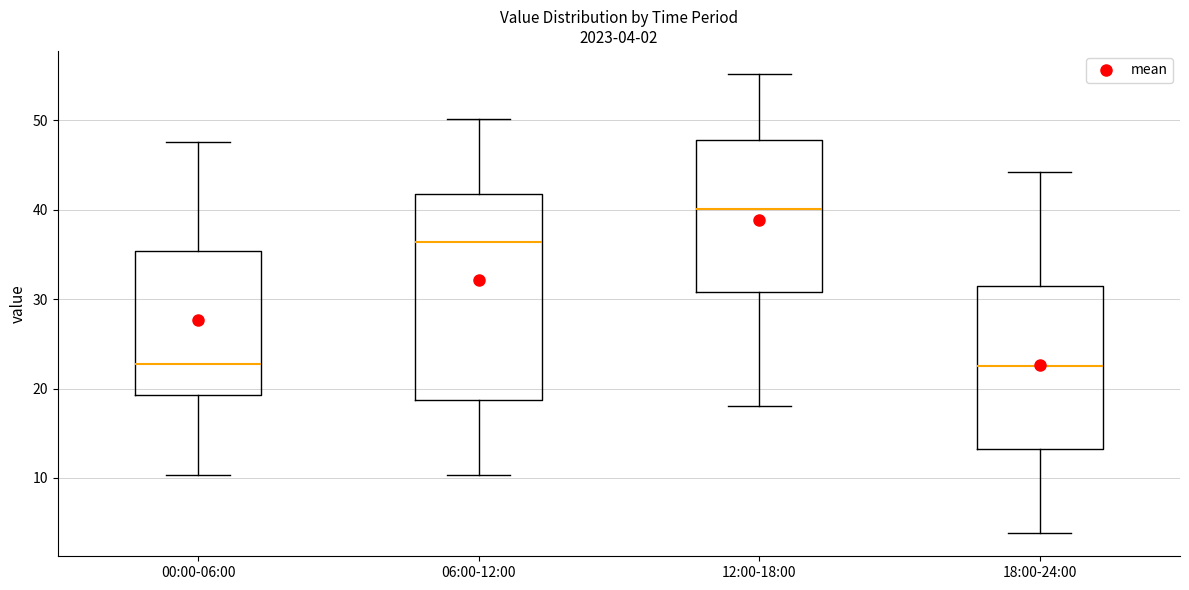

Comparing the boxes themselves (not the whiskers), which one is the tallest?

06:00-12:00